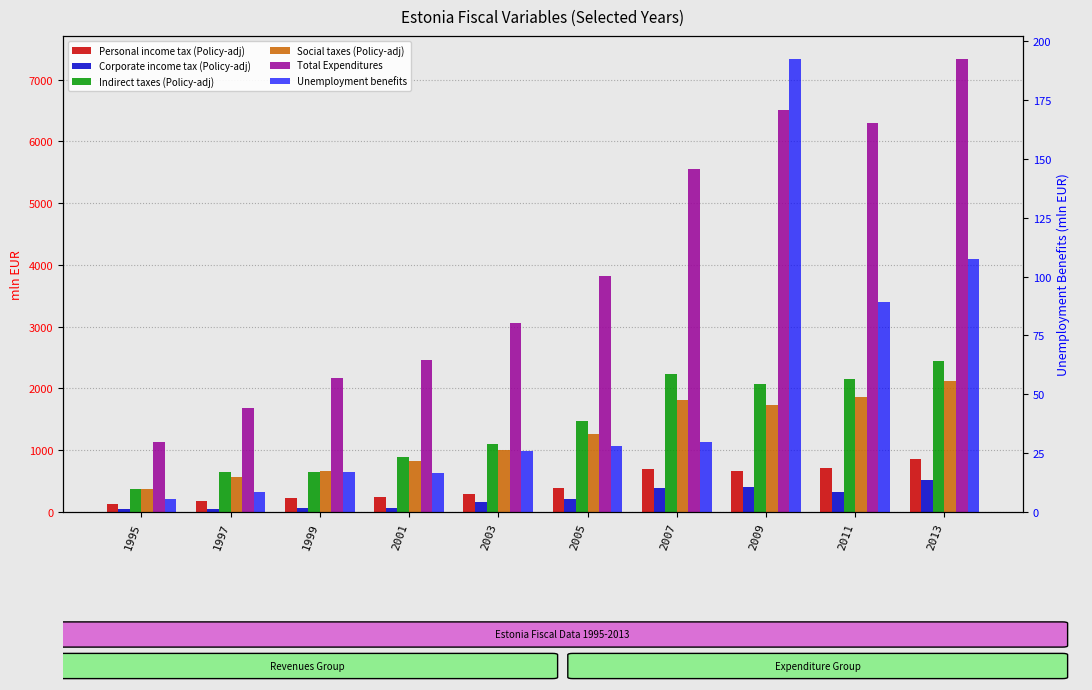

What is the spread (max minus min) of values at 2007?

5521.3